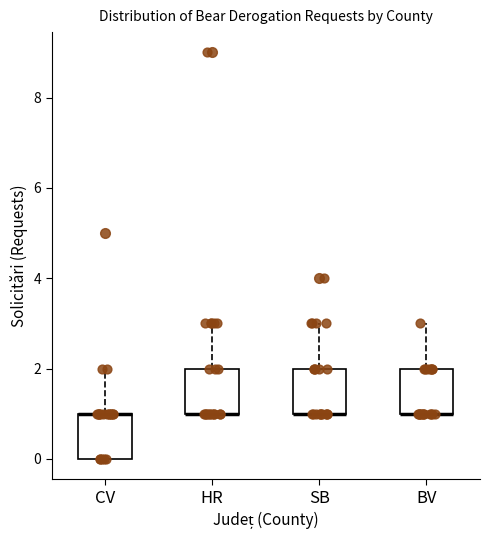

Reading left to right, transcribe this box plot: for each box, give where its median line is, the range the box spans, and where its two whiskers end, as read against the y-axis. The values are not printed on the chart, so give them approximately, as read against the axis.

CV: median 1 (drawn on the box's upper edge), box 0 to 1, whiskers 0 to 2
HR: median 1 (drawn on the box's lower edge), box 1 to 2, whiskers 1 to 3
SB: median 1 (drawn on the box's lower edge), box 1 to 2, whiskers 1 to 3
BV: median 1 (drawn on the box's lower edge), box 1 to 2, whiskers 1 to 3